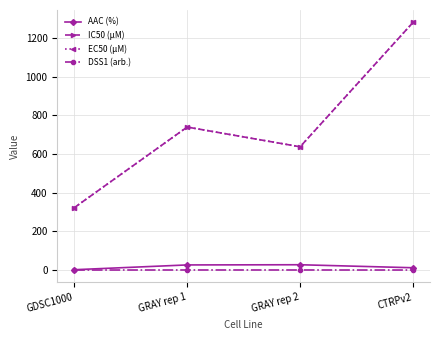

Which series has the largest range (max minus min)?

IC50 (µM)